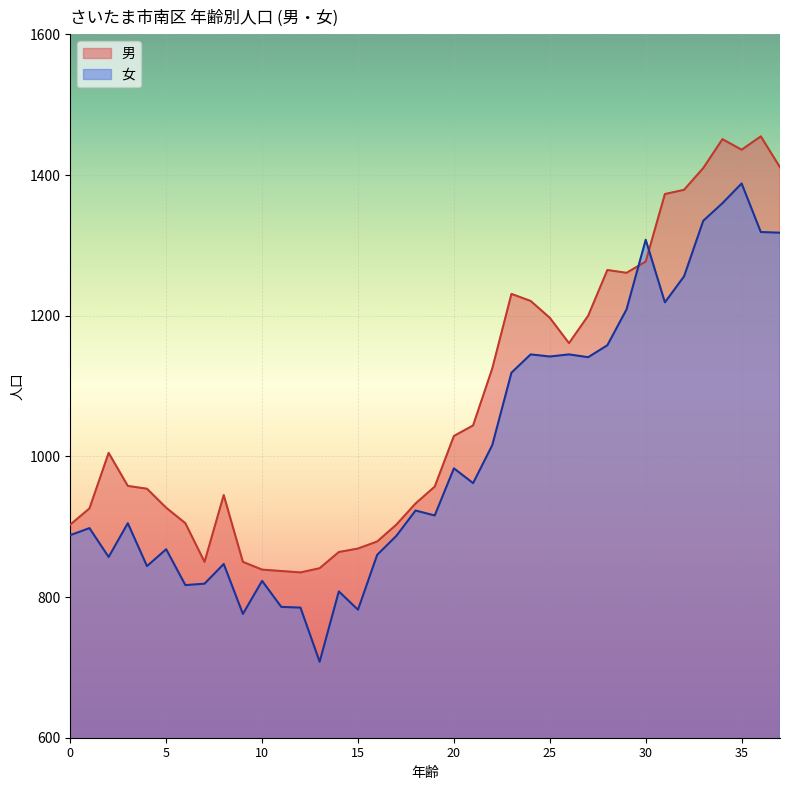

Which series ends up on top after the final intersection of 男 and 女?

男